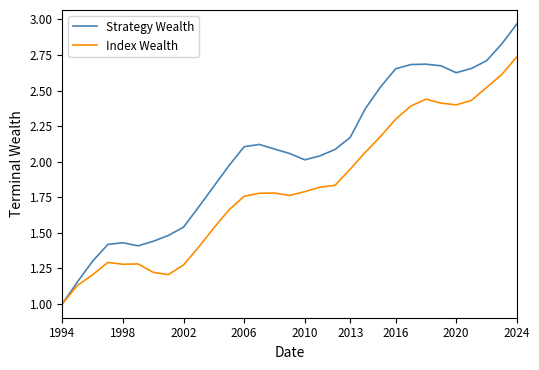

Which series has the widest spread of values?

Strategy Wealth